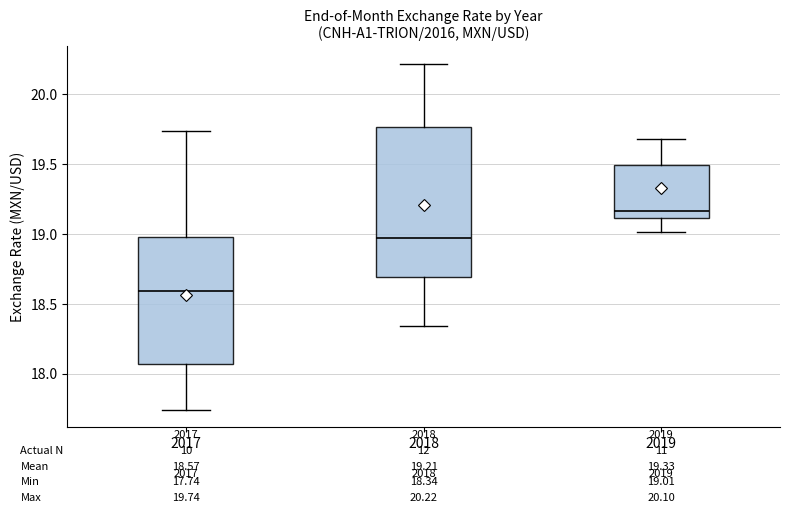

Which box's median line is the lowest?

2017